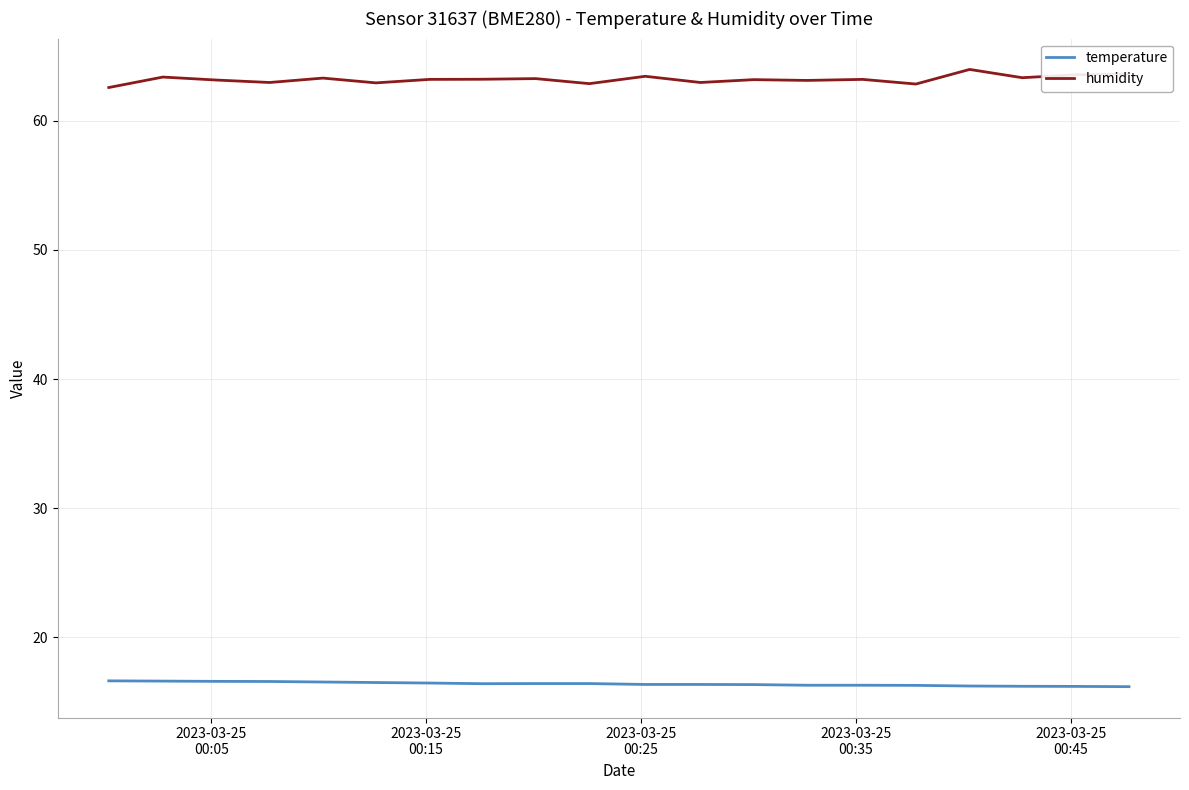

At how many categories does at least one series exceed 37?

20